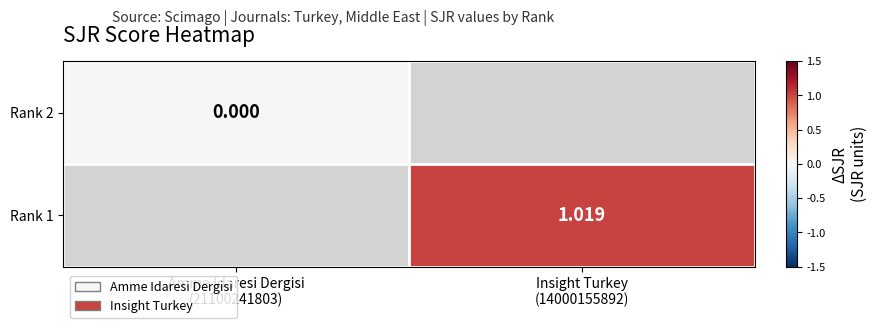

The value of Rank 2 at Amme Idaresi Dergisi (21100241803) is 0.0. True or false?

True